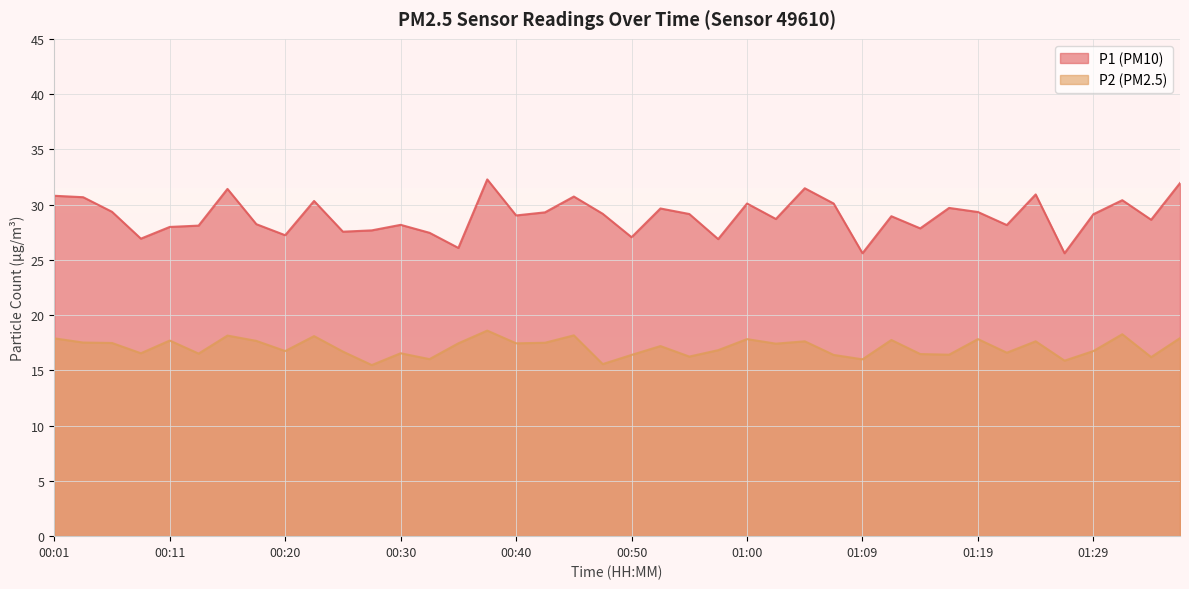

At 00:28, list the series in order from smallest to largest.

P2, P1